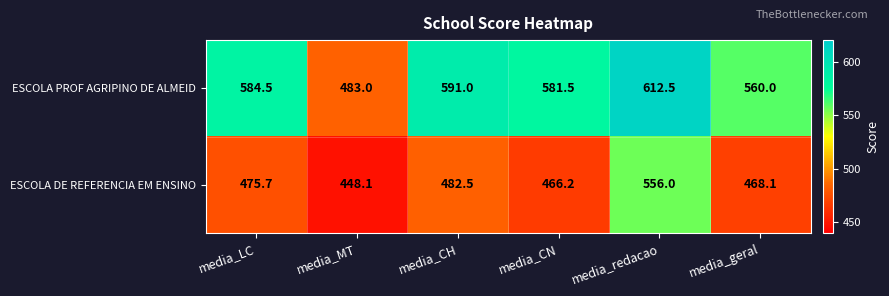

What is the total value across all series at media_CN?

1047.7